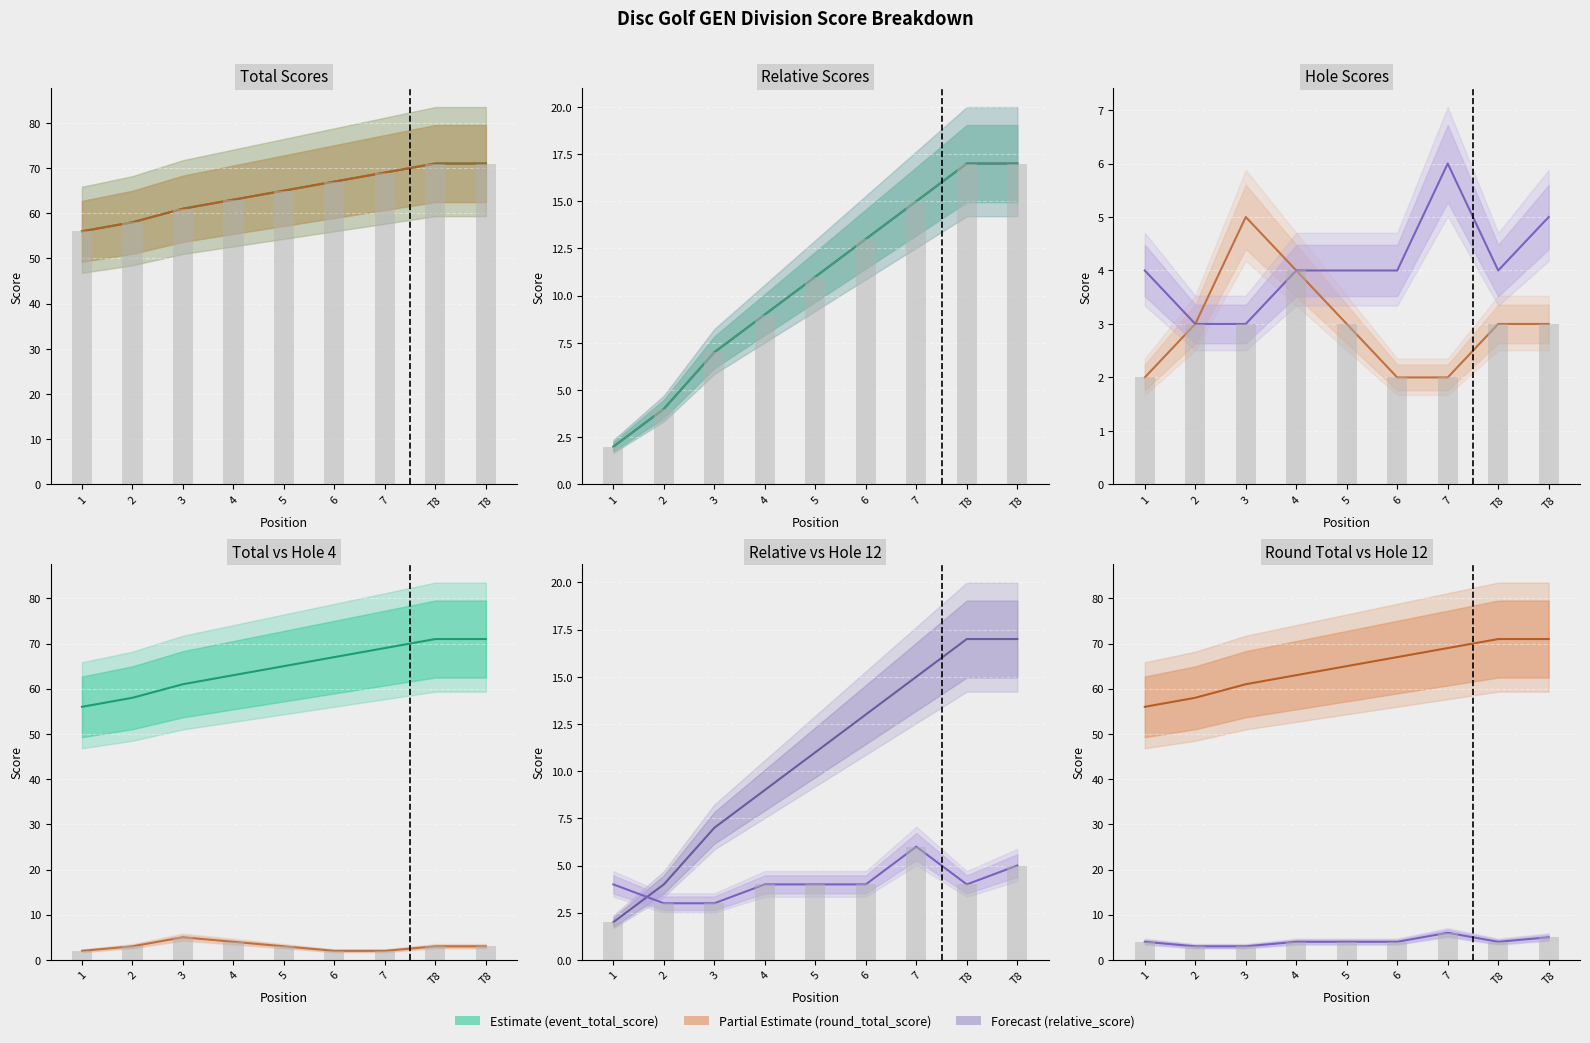

The value of event_total_score at 2 is 84. True or false?

False